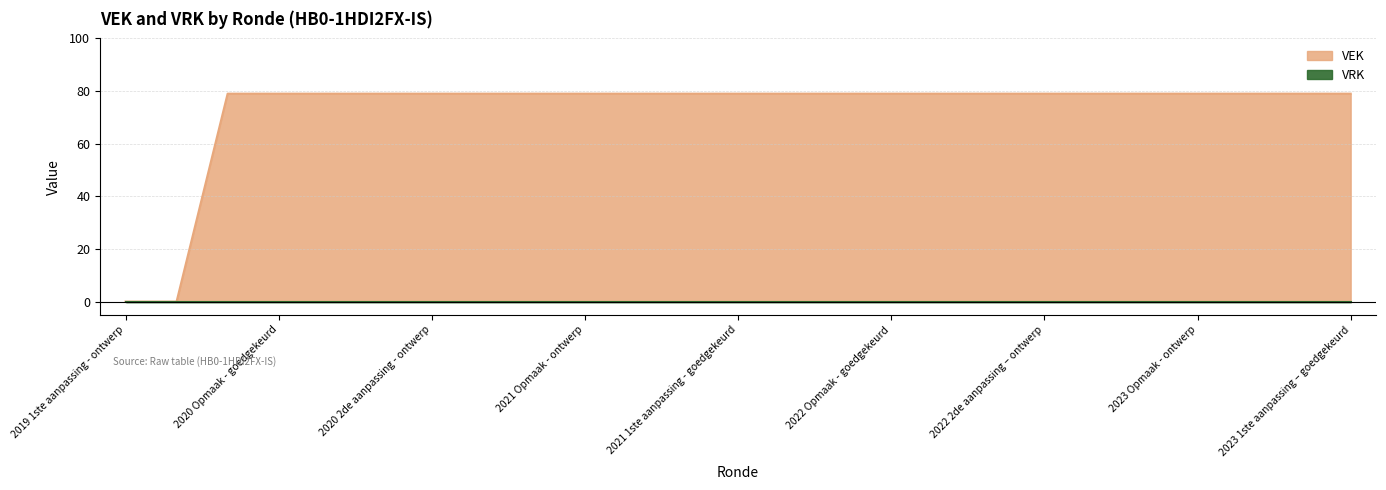

What is the label of the 19th point from the left?

2022 2de aanpassing – ontwerp